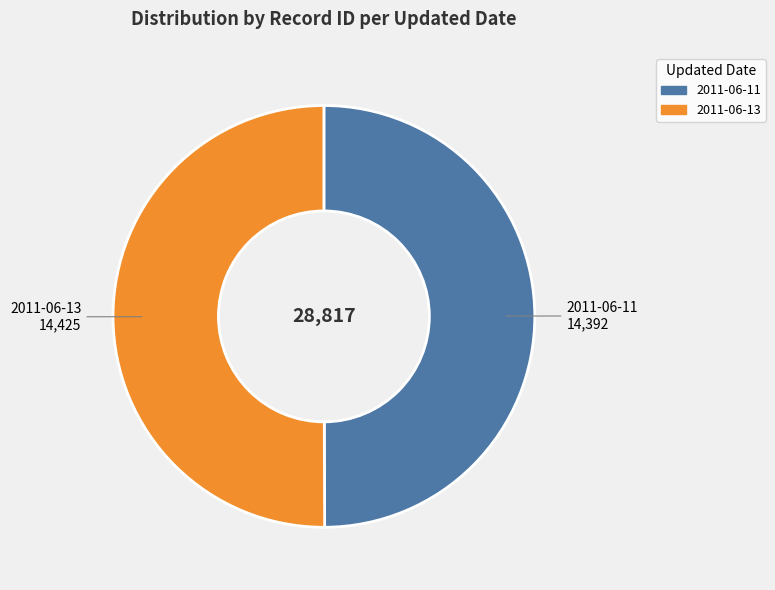

How many slices are in this pie chart?

2